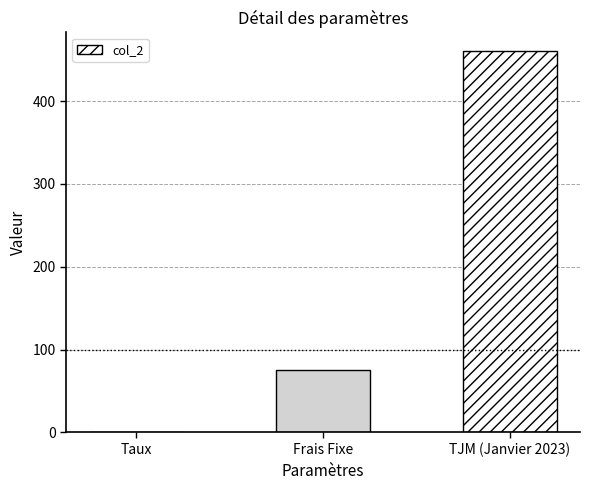

Are the bars grouped side by side (vs. stacked)?

No